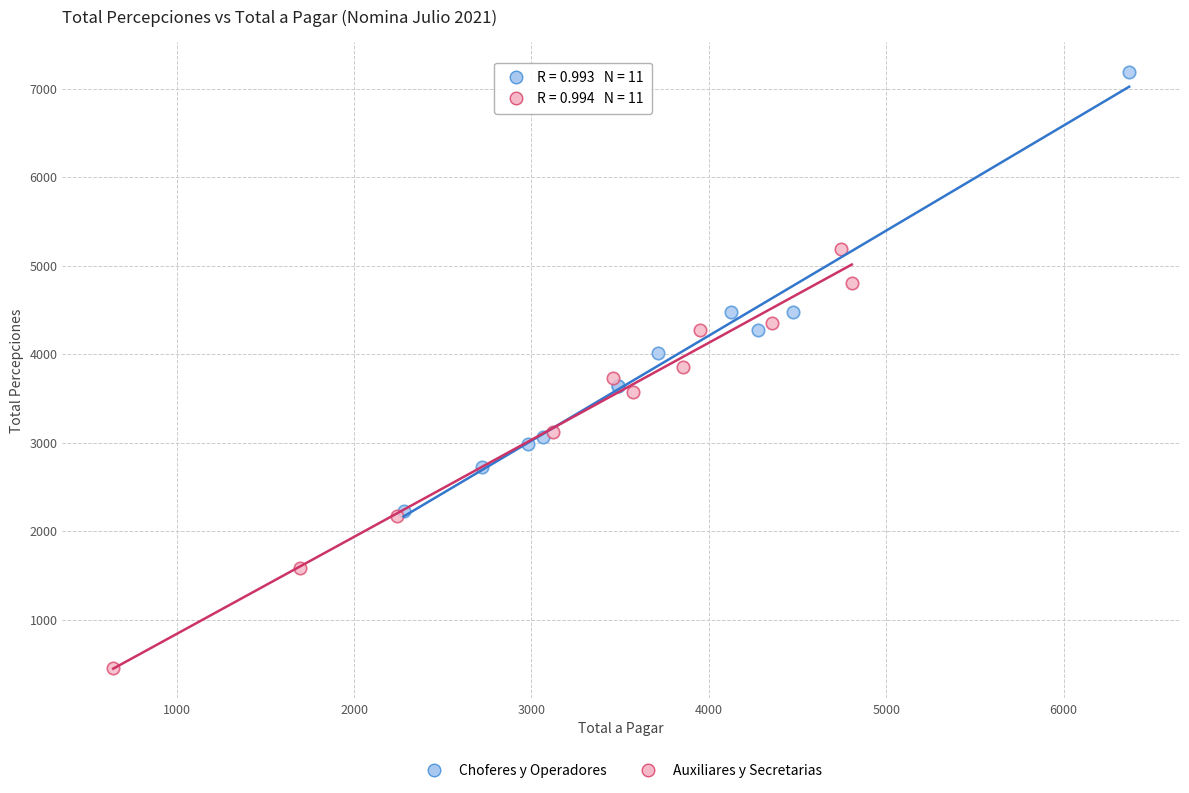

Which series reaches the maximum Y coordinate?

Choferes y Operadores